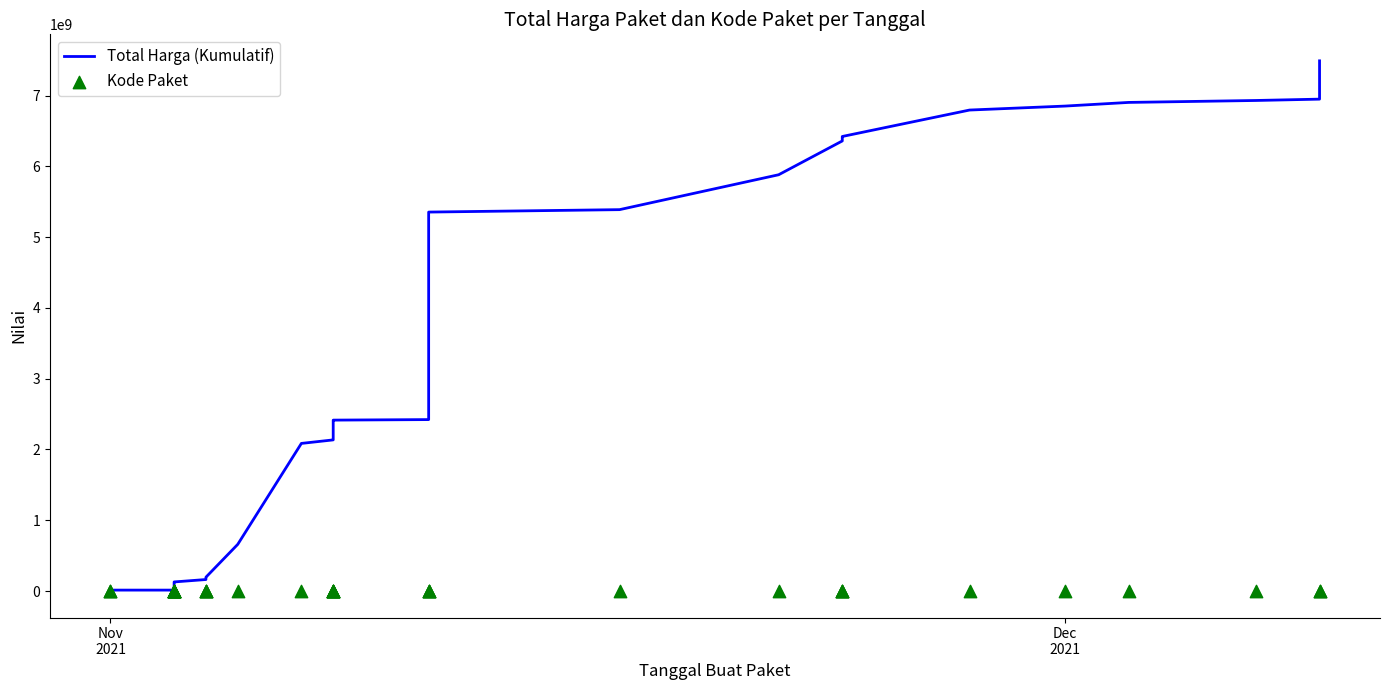

Which series reaches the maximum Y coordinate?

Total Harga (Kumulatif)